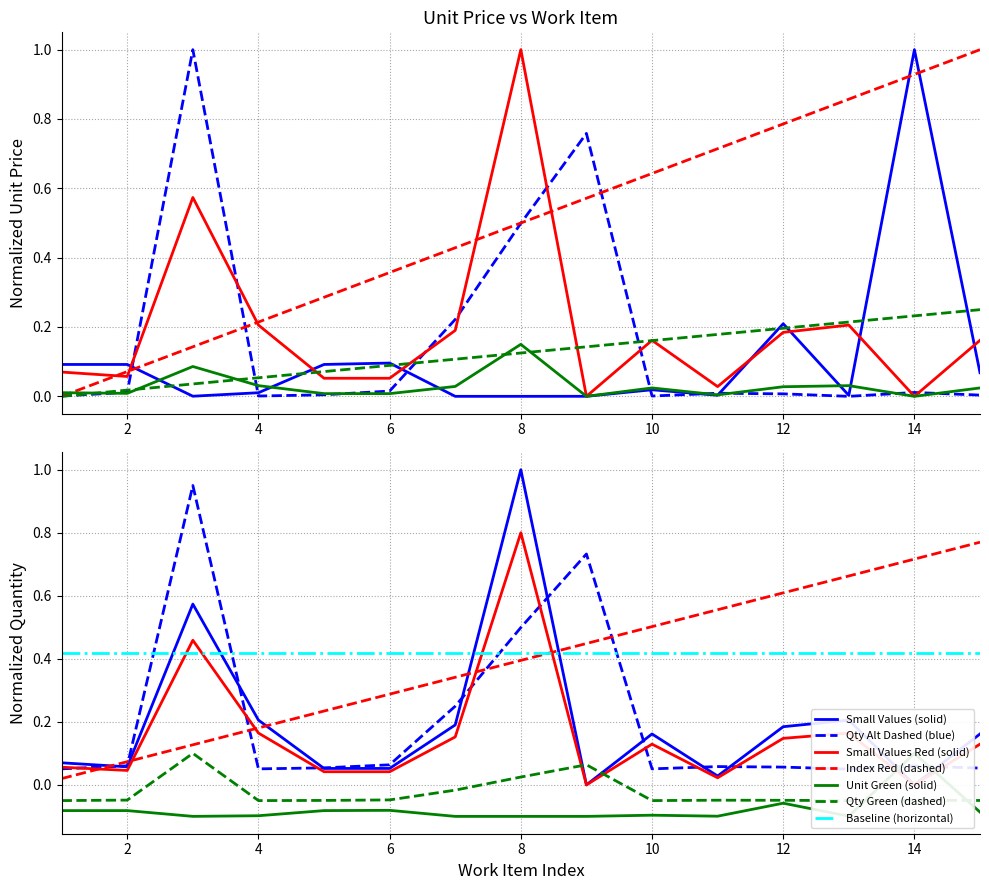

Rank the categories by Index Series (dashed2) value from highest to lowest.

15, 14, 13, 12, 11, 10, 9, 8, 7, 6, 5, 4, 3, 2, 1